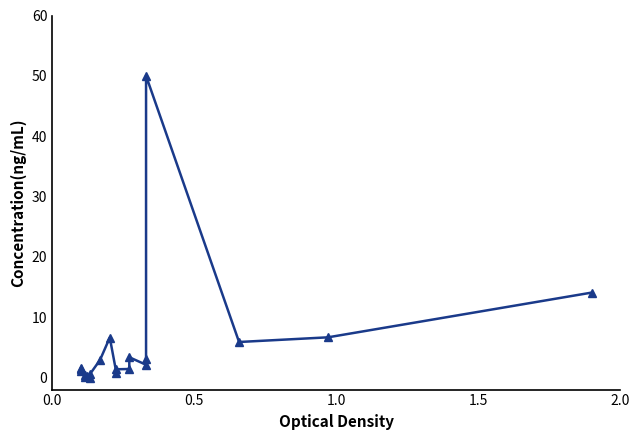

How many interior local valleys (lower than both neighbors) does the data have?

6